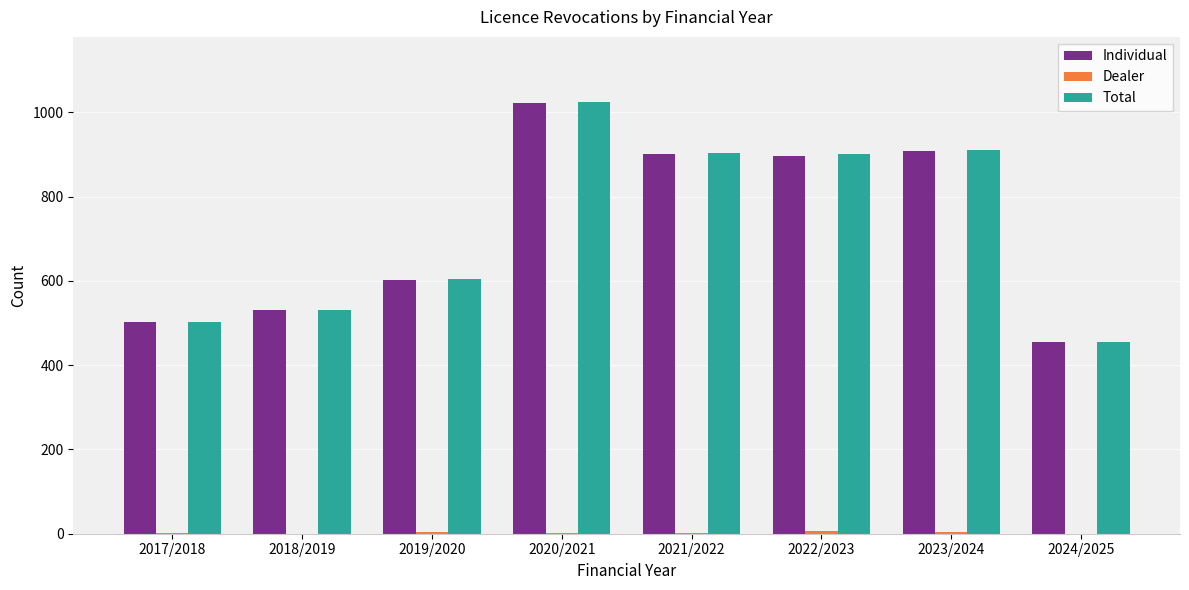

How many categories are shown in the chart?

8